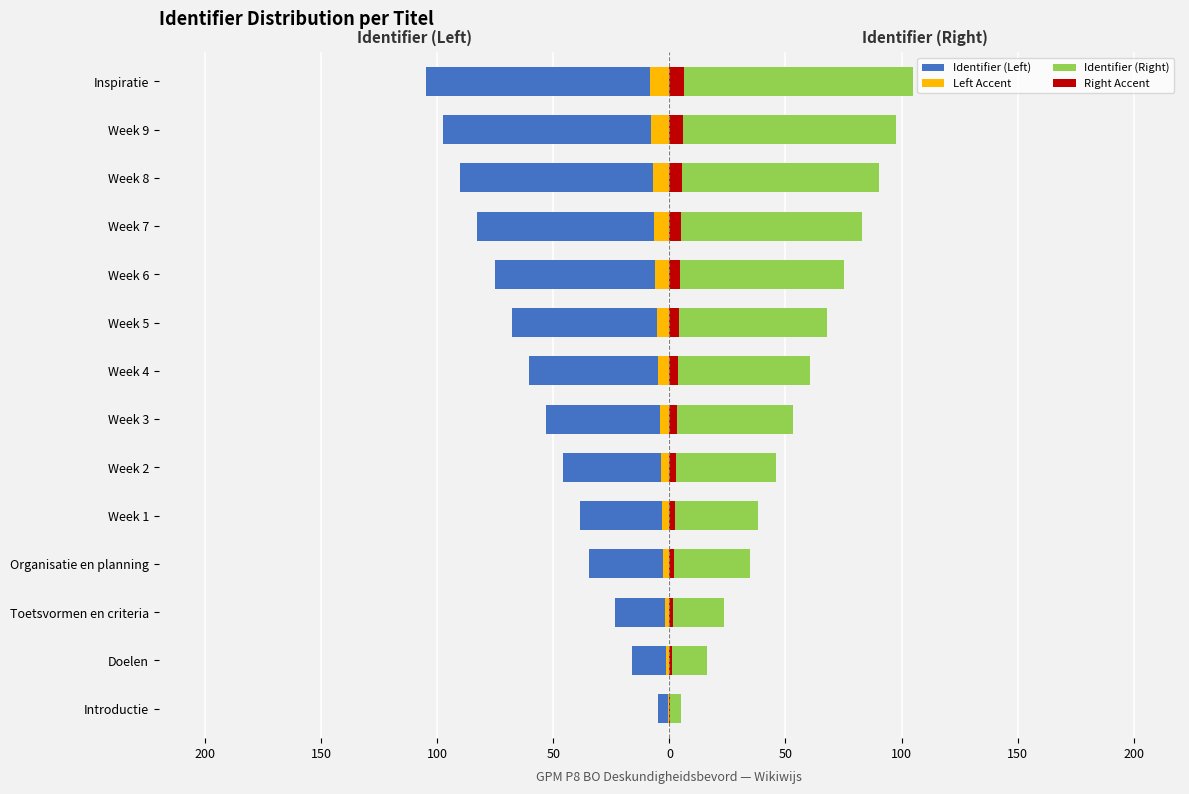

Reading left to right, transcribe all the data shown in this chart.

Identifier (Left): -5.0	-16.1	-23.5	-34.6	-38.3	-45.7	-53.1	-60.6	-68.0	-75.4	-82.8	-90.2	-97.6	-105.0
Left Accent: -0.4	-1.3	-1.9	-2.8	-3.1	-3.7	-4.3	-4.8	-5.4	-6.0	-6.6	-7.2	-7.8	-8.4
Identifier (Right): 5.0	16.1	23.5	34.6	38.3	45.7	53.1	60.6	68.0	75.4	82.8	90.2	97.6	105.0
Right Accent: 0.3	1.0	1.4	2.1	2.3	2.7	3.2	3.6	4.1	4.5	5.0	5.4	5.9	6.3